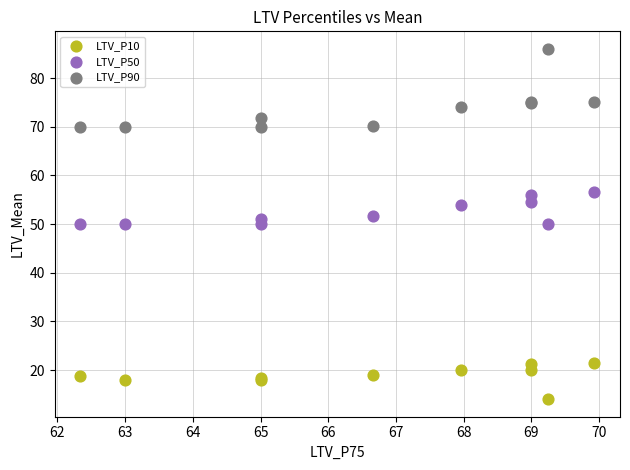

Which series has the largest Y range (max minus min)?

LTV_P90